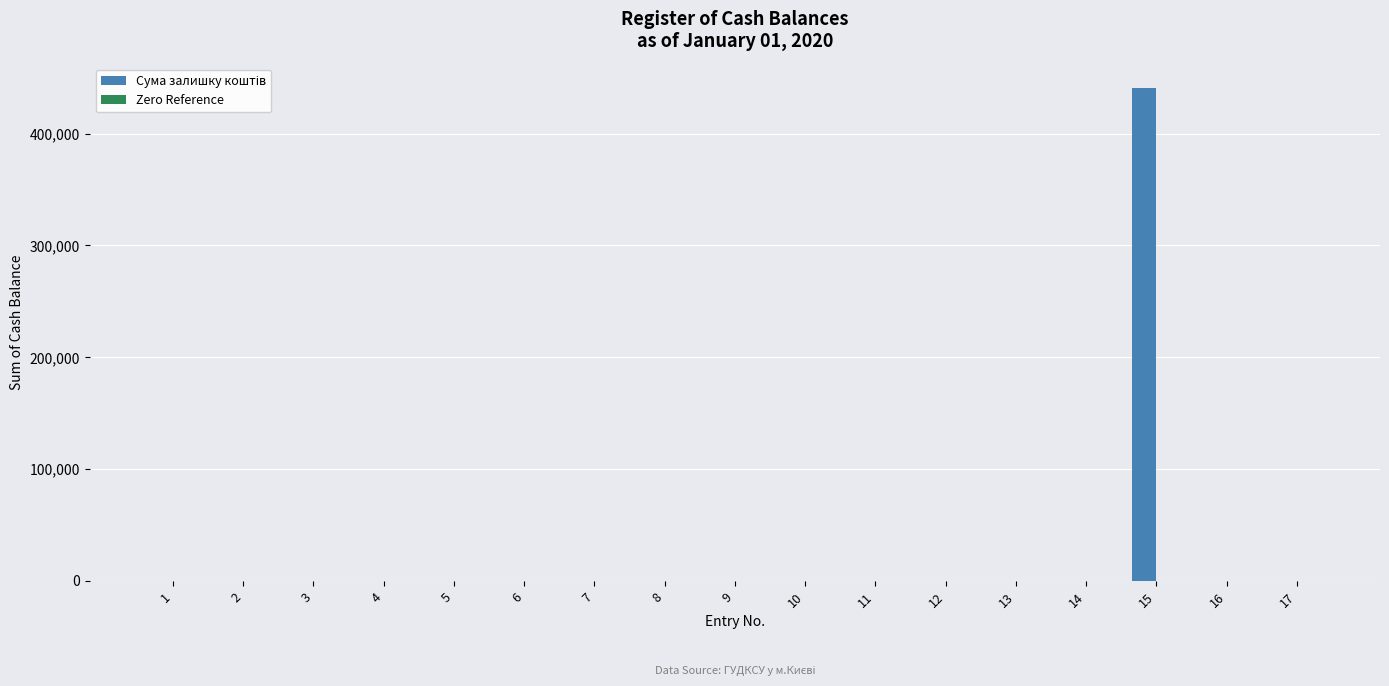

What is the sum of all values?

440651.8